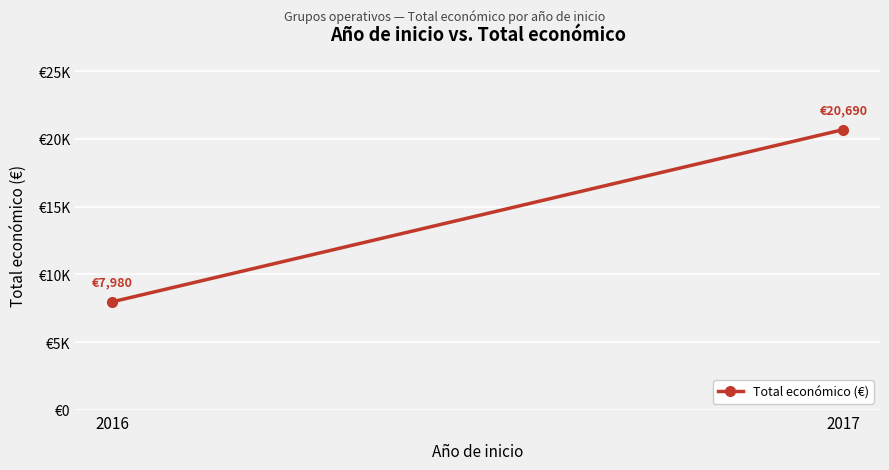

Which category has the highest value across all series?

2017